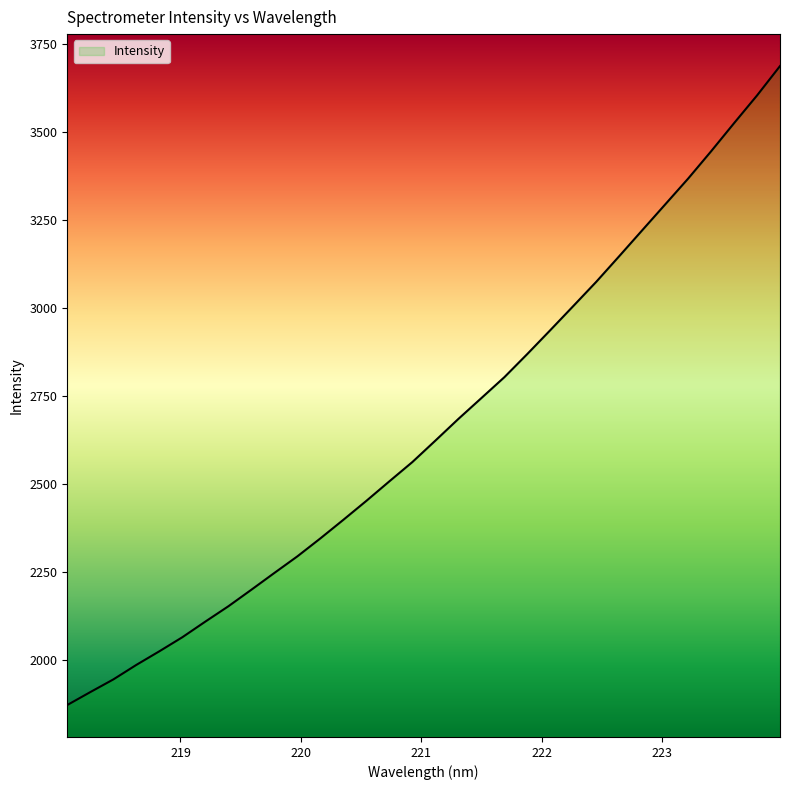

What is the minimum value shown in the chart?

1870.7